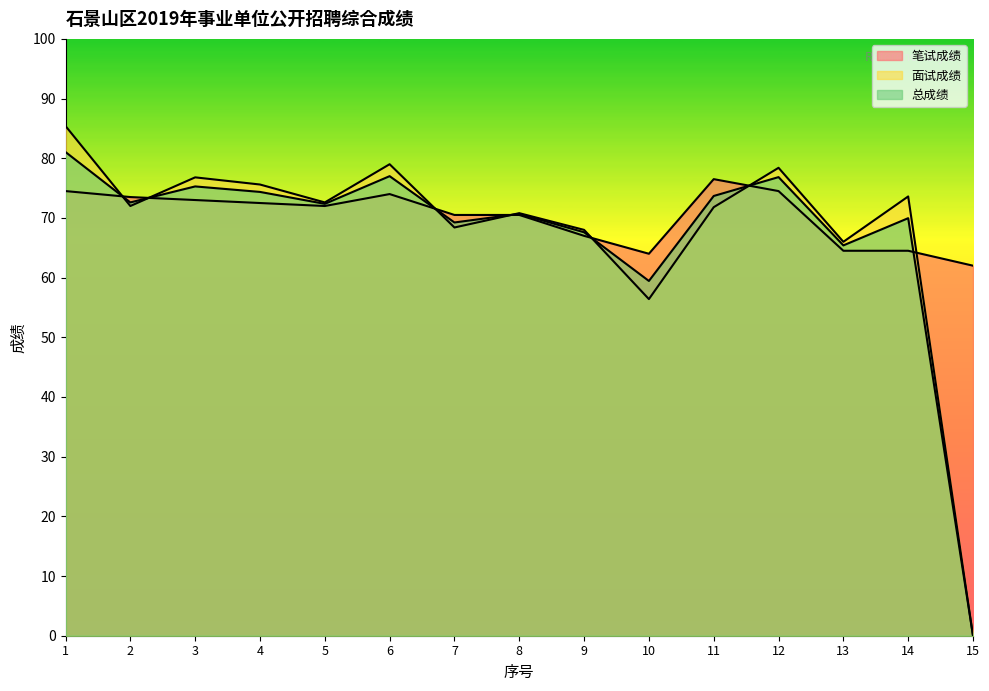

Where do 面试成绩 and 总成绩 first cross each other?

1 and 2